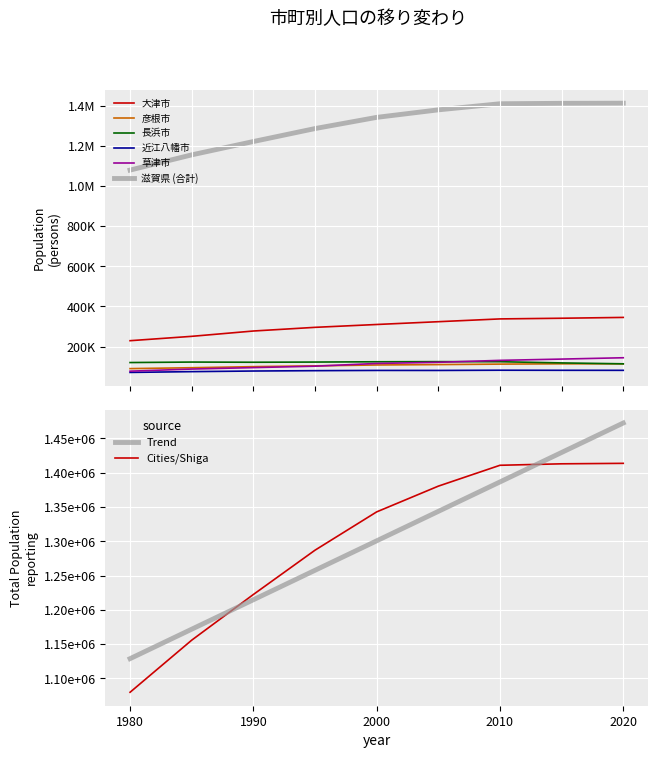

True or false: 滋賀県 and 大津市 cross at least once.

False